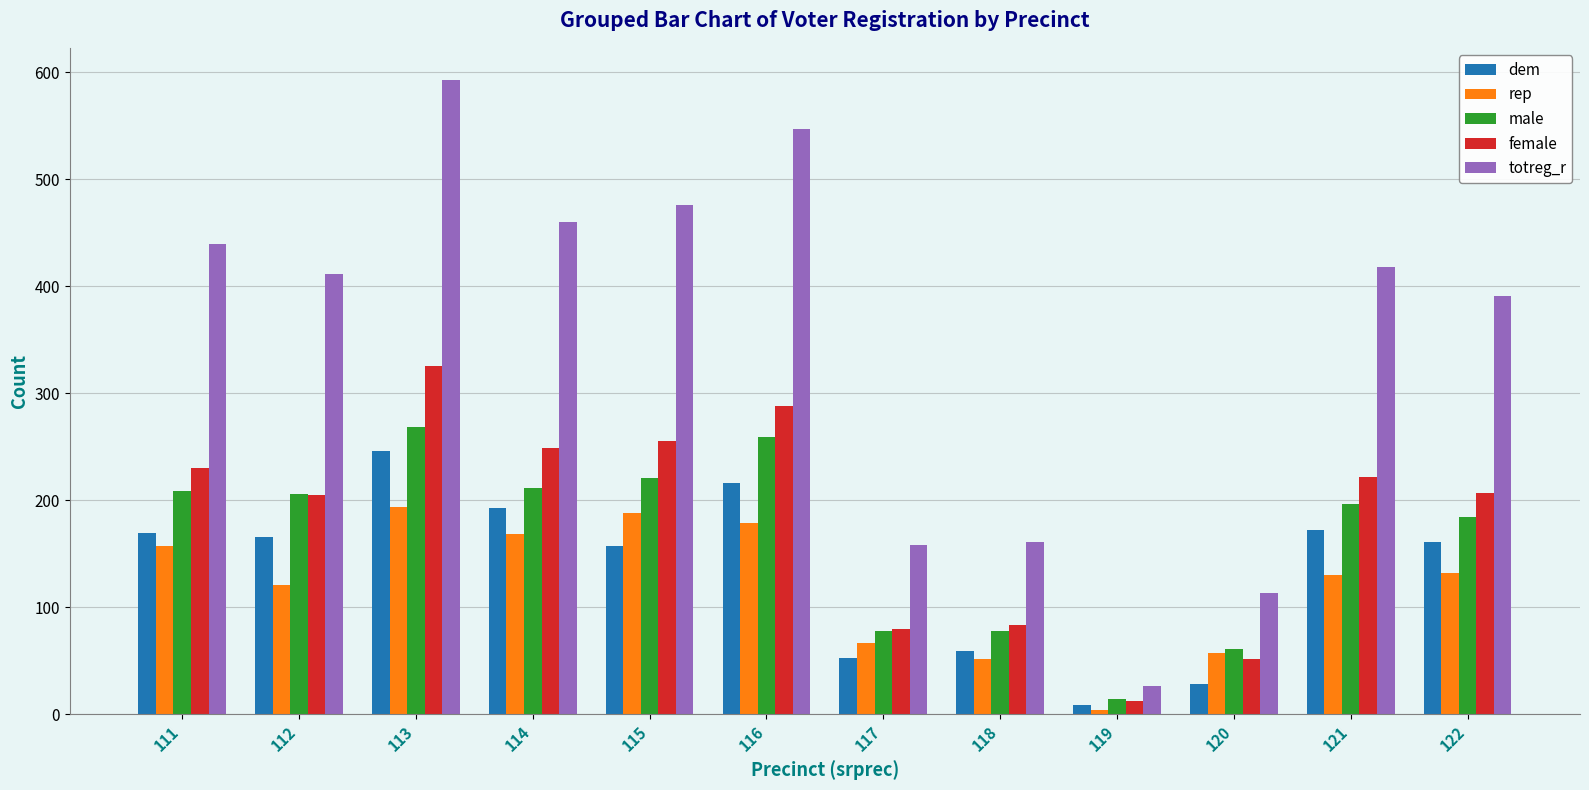

Does the chart contain any negative values?

No